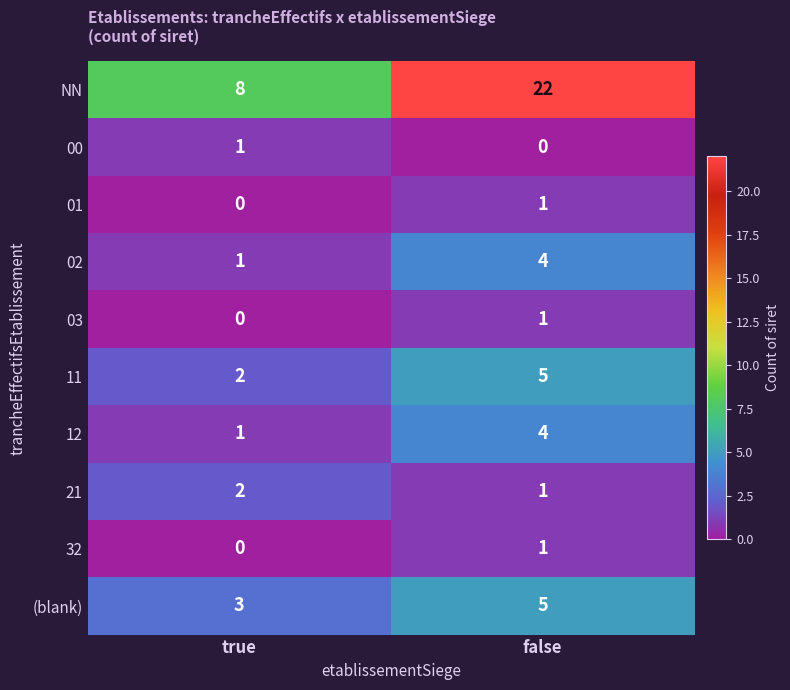

What is the average value of the NN series?

15